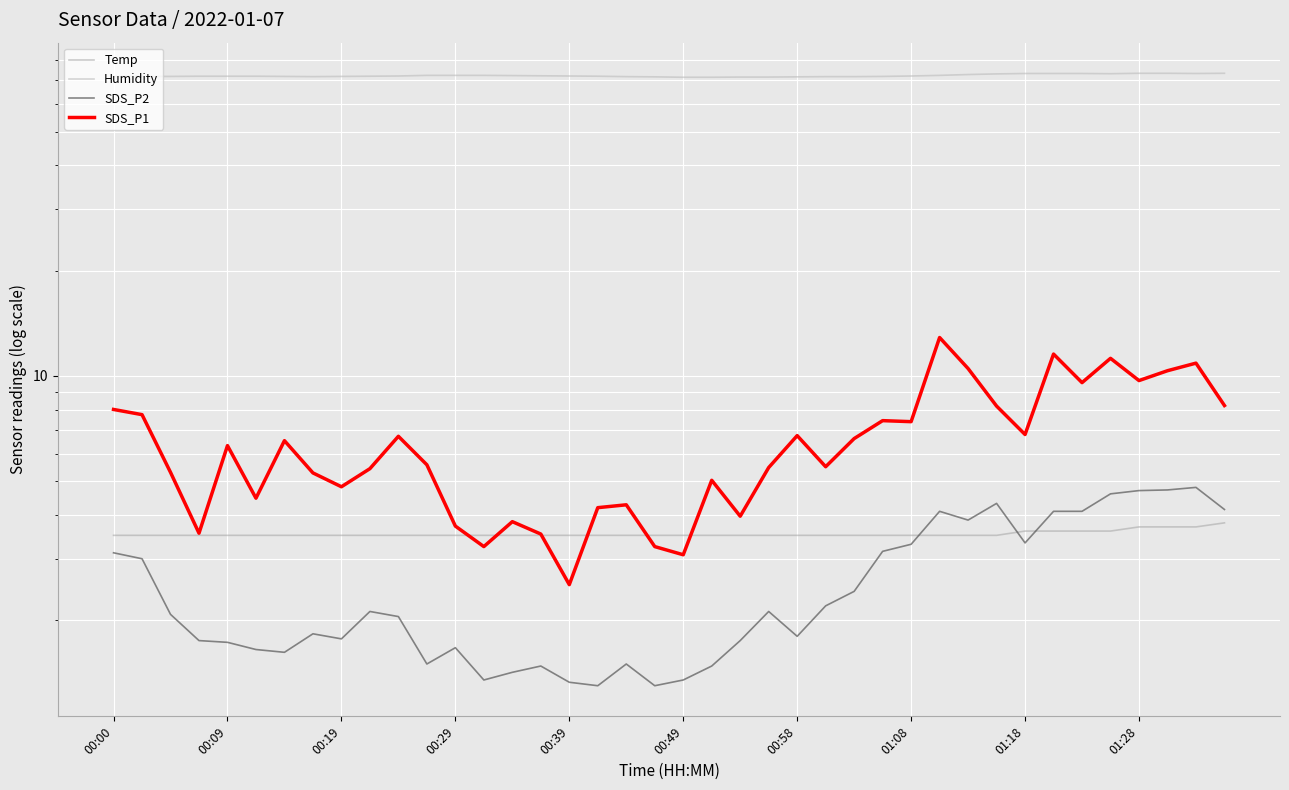

What is the average value of the SDS_P1 series?

6.5